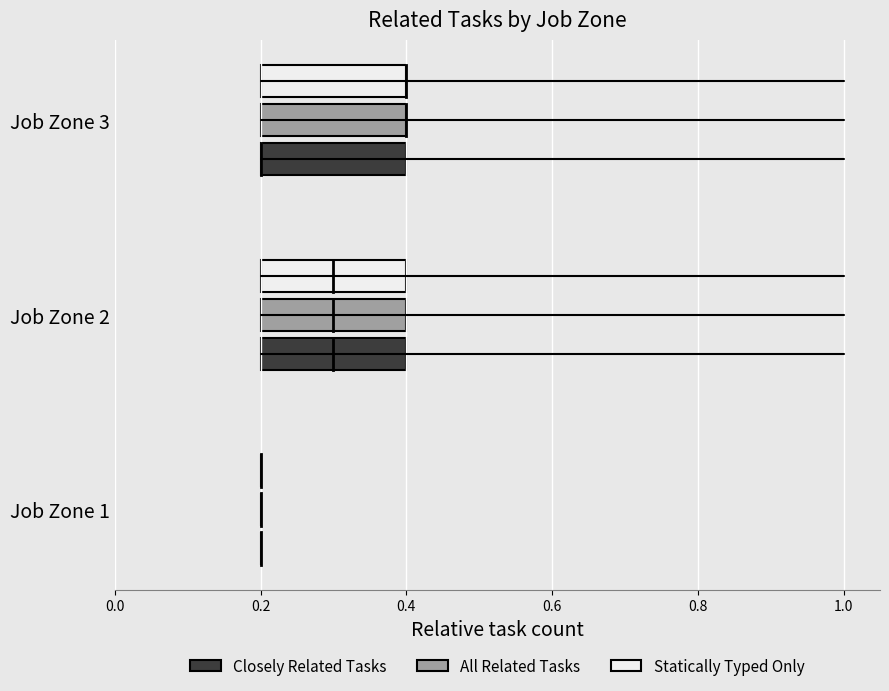

Rank the series by their maximum value, from lowest to highest.

Closely Related Tasks, All Related Tasks, Statically Typed Only